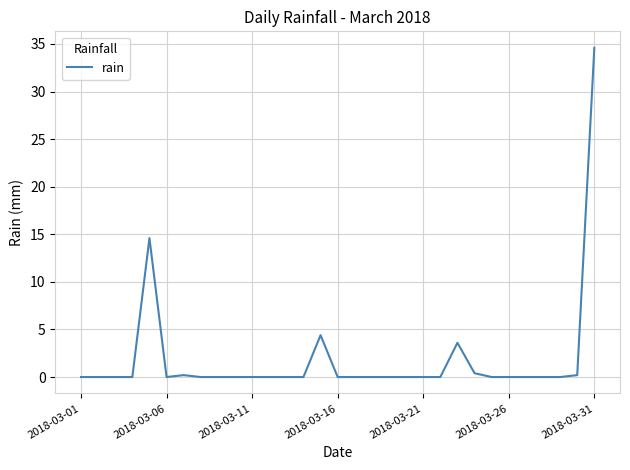

Does the chart display data point markers on the line(s)?

No